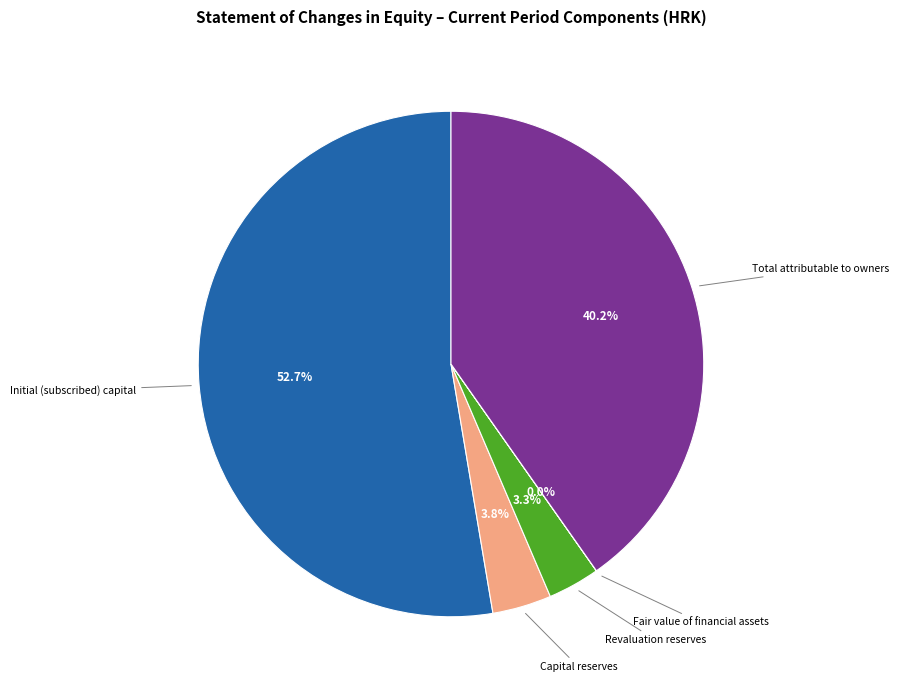

Is there a majority slice in this chart?

Yes